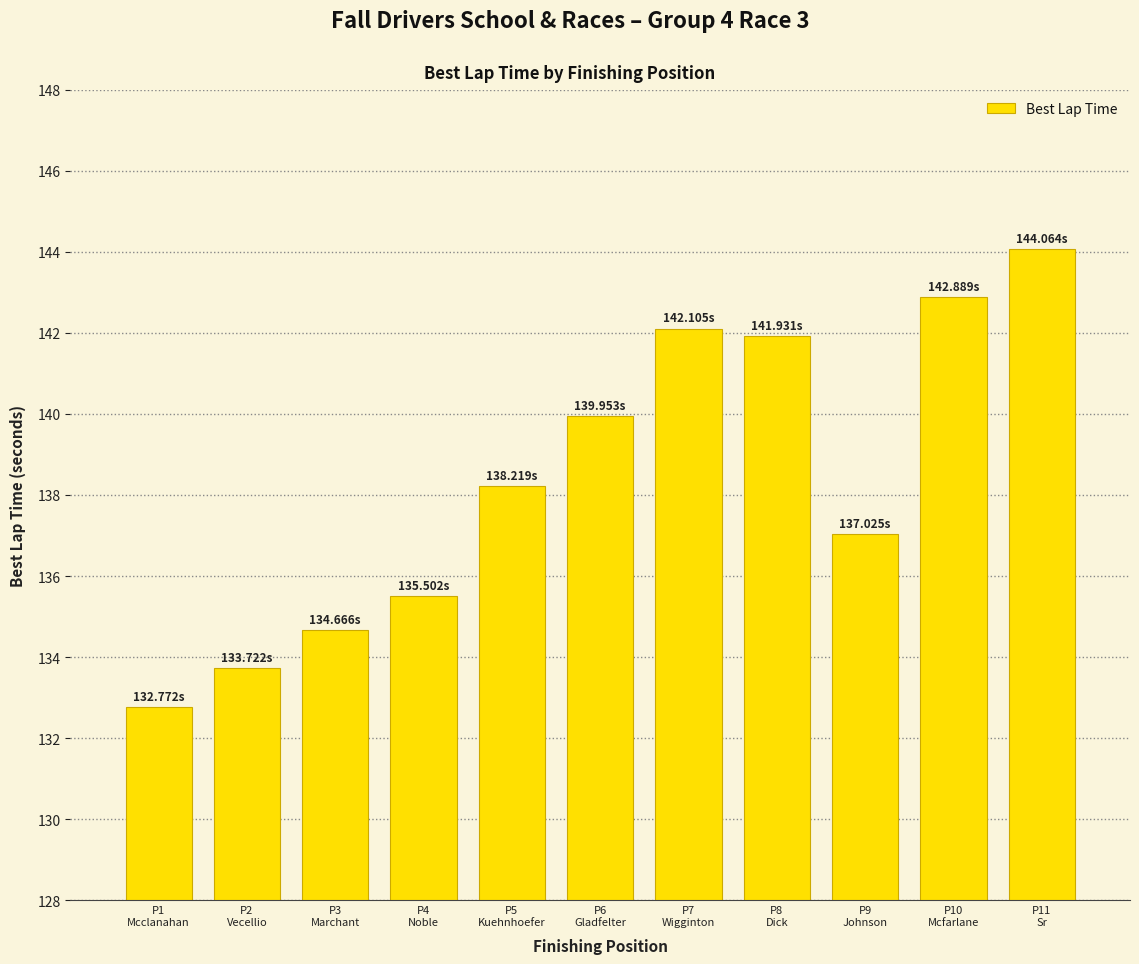

Between P2
Vecellio and P10
Mcfarlane, which is larger?

P10
Mcfarlane